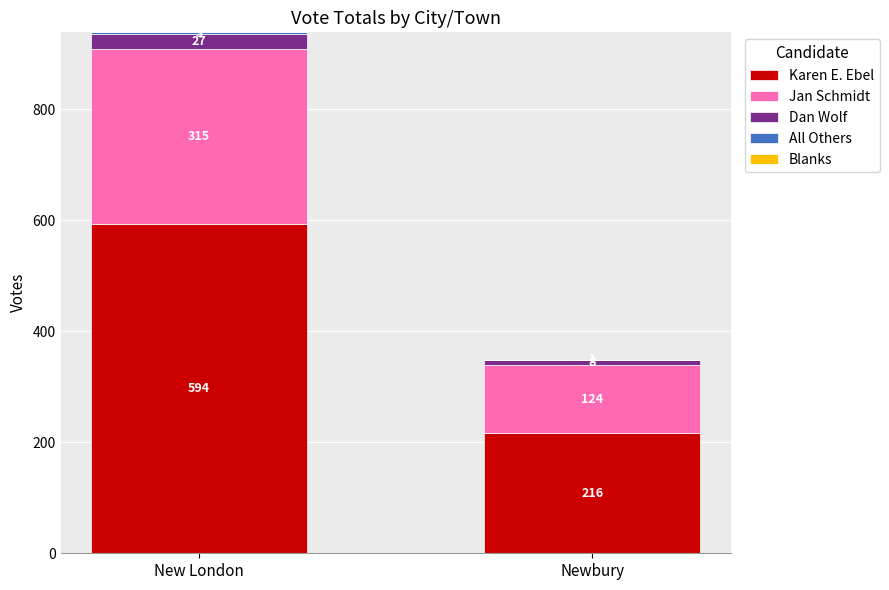

At which label does Karen E. Ebel reach its peak?

New London